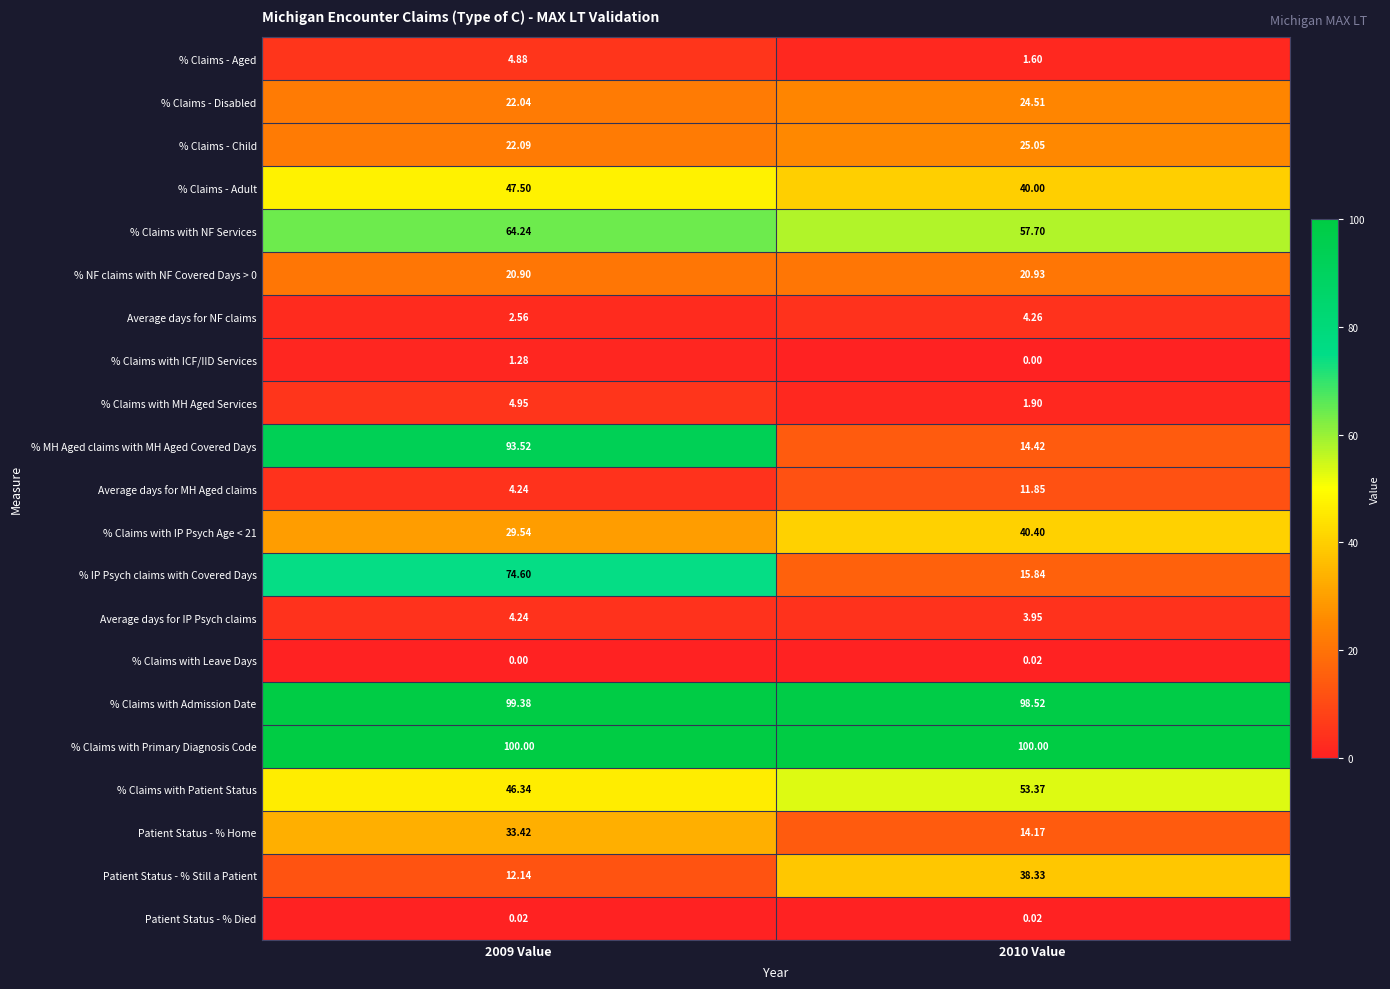

How many data points in Patient Status - % Home are above 33?

1